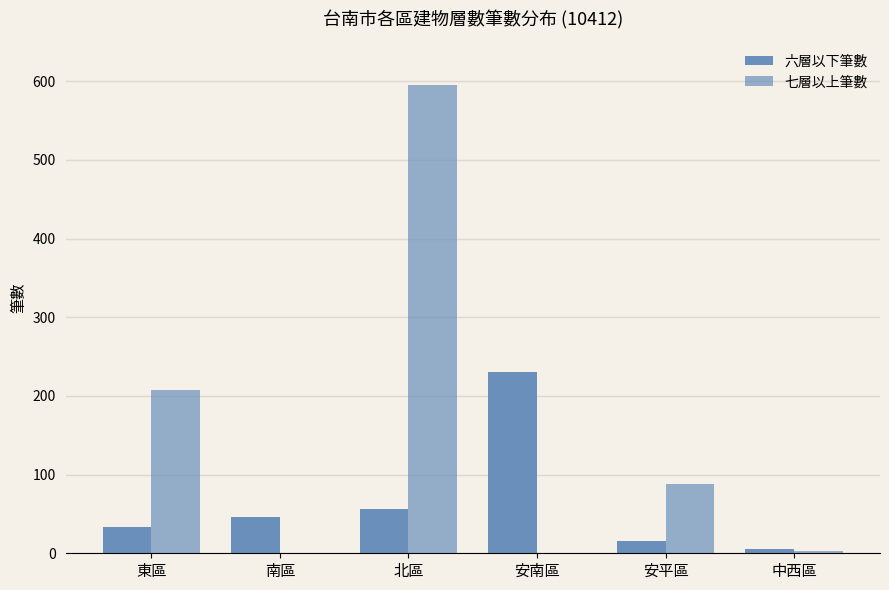

What is the sum of the 七層以上筆數 values at 中西區 and 南區?

3